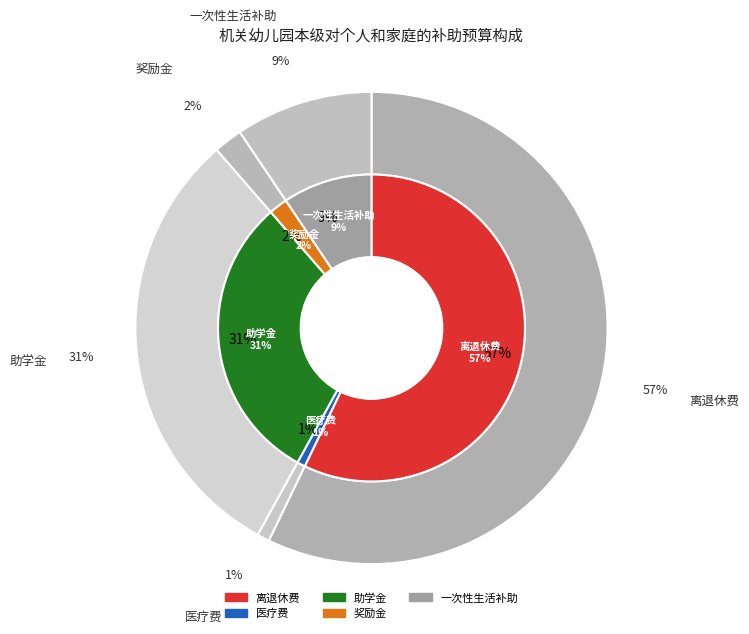

Count the number of slices in the pie.

5